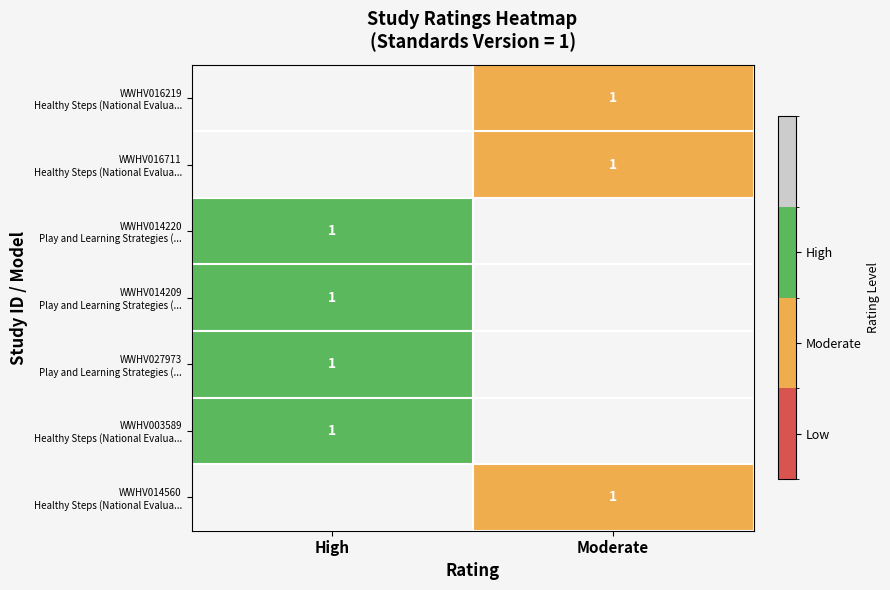

Count the number of categories in the chart.

2